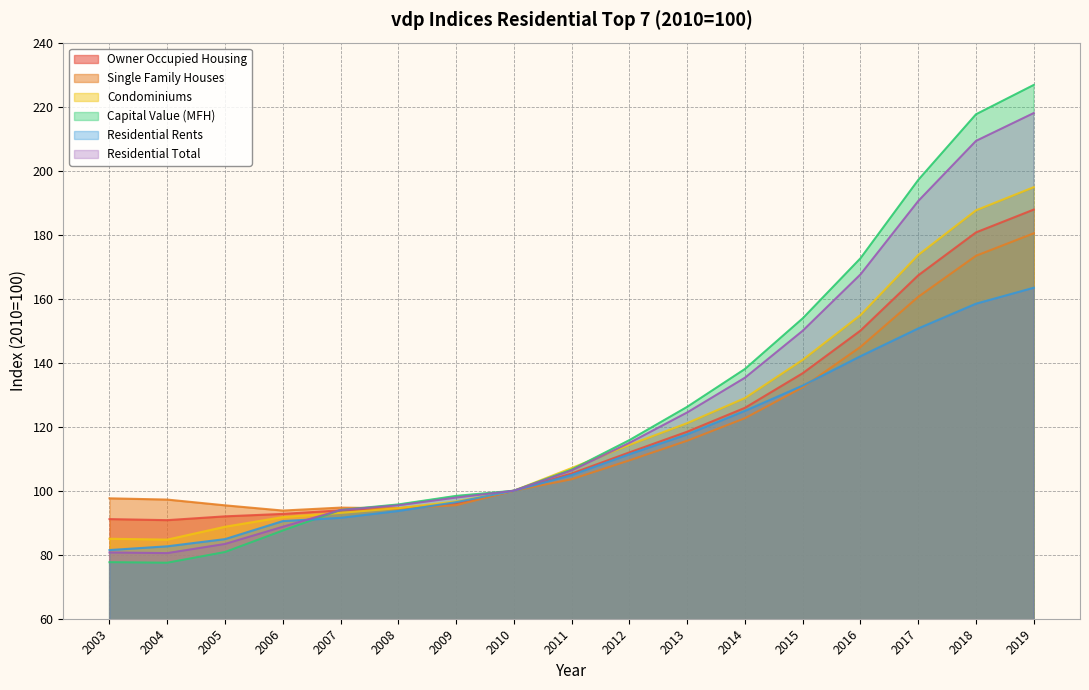

Reading left to right, extract all data points from this chart.

Owner Occupied Housing: 2003=91.1	2004=90.8	2005=92.0	2006=92.8	2007=93.9	2008=94.5	2009=96.1	2010=100.0	2011=105.4	2012=112.0	2013=118.4	2014=125.9	2015=136.7	2016=150.0	2017=167.3	2018=180.7	2019=187.8
Single Family Houses: 2003=97.6	2004=97.2	2005=95.4	2006=93.8	2007=94.7	2008=94.5	2009=95.5	2010=100.0	2011=103.6	2012=109.5	2013=115.6	2014=122.7	2015=132.3	2016=144.9	2017=160.6	2018=173.4	2019=180.4
Condominiums: 2003=85.0	2004=84.7	2005=88.7	2006=91.8	2007=93.1	2008=94.5	2009=96.6	2010=100.0	2011=107.1	2012=114.3	2013=121.1	2014=128.9	2015=140.9	2016=154.9	2017=173.7	2018=187.6	2019=194.8
Capital Value (MFH): 2003=77.7	2004=77.5	2005=80.8	2006=87.6	2007=94.0	2008=95.7	2009=98.4	2010=100.0	2011=106.6	2012=115.8	2013=126.2	2014=138.0	2015=153.8	2016=172.6	2017=197.1	2018=217.6	2019=226.8
Residential Rents: 2003=81.5	2004=82.6	2005=84.9	2006=90.5	2007=91.5	2008=93.7	2009=96.4	2010=100.0	2011=104.9	2012=111.4	2013=117.6	2014=125.0	2015=132.8	2016=142.0	2017=150.7	2018=158.4	2019=163.4
Residential Total: 2003=80.7	2004=80.5	2005=83.4	2006=88.7	2007=94.0	2008=95.4	2009=97.9	2010=100.0	2011=106.3	2012=115.0	2013=124.5	2014=135.3	2015=150.0	2016=167.6	2017=190.5	2018=209.3	2019=218.0